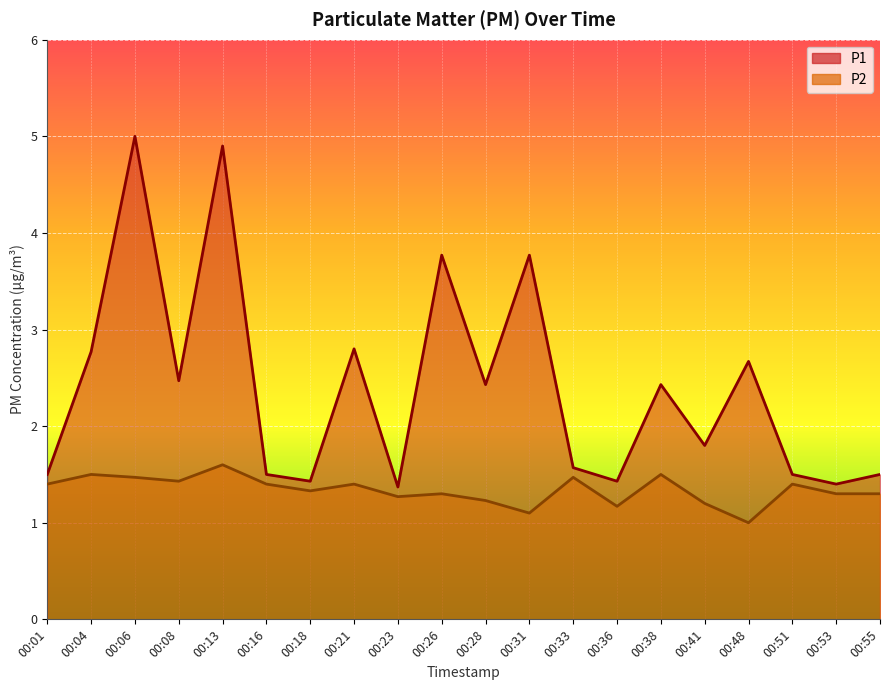

What is the average value of the P2 series?

1.3